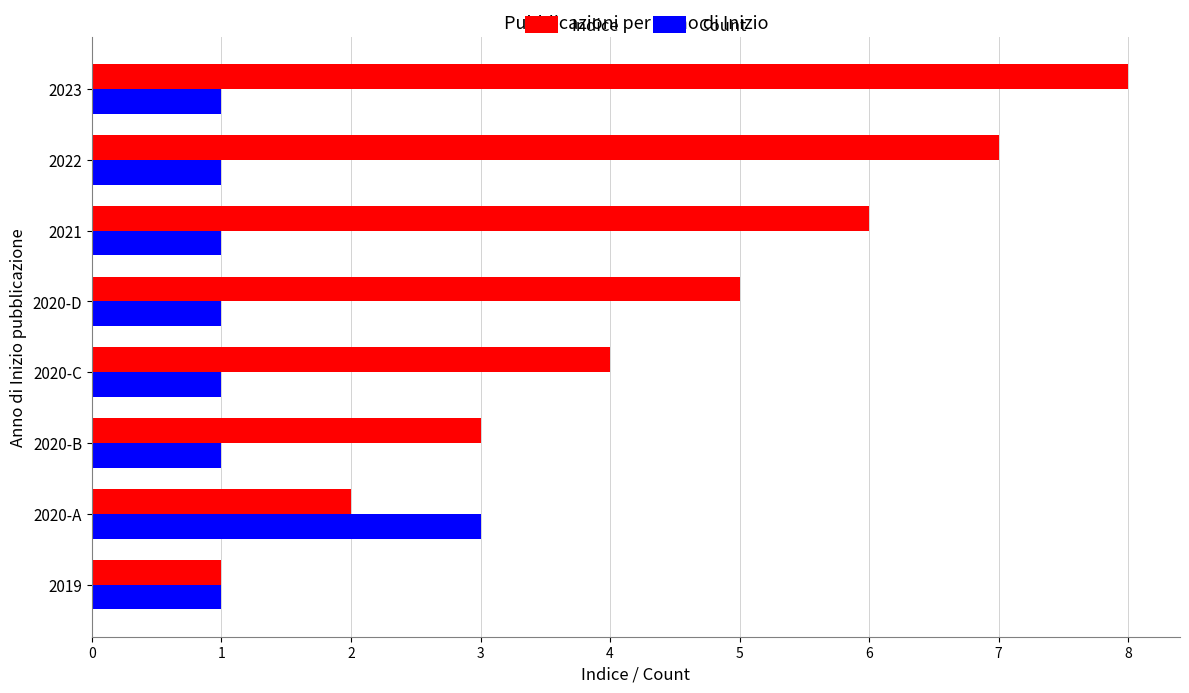

Is the value of Indice at 2020-B greater than the value of Count at 2020-C?

Yes